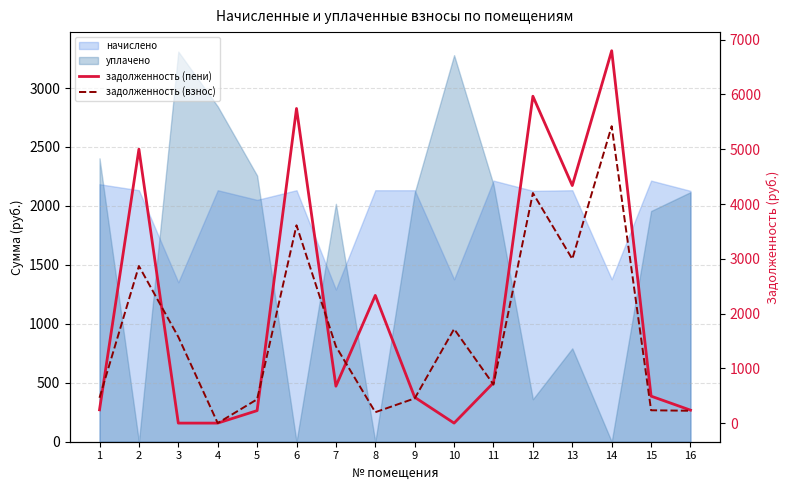

True or false: задолженность (взнос) has more than 1 points higher than both neighbors.

True